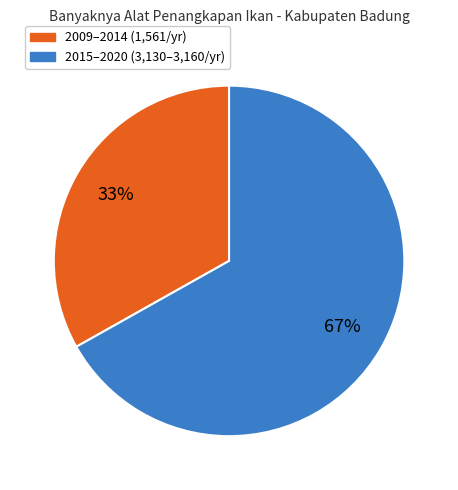

How many segments does this pie chart have?

2